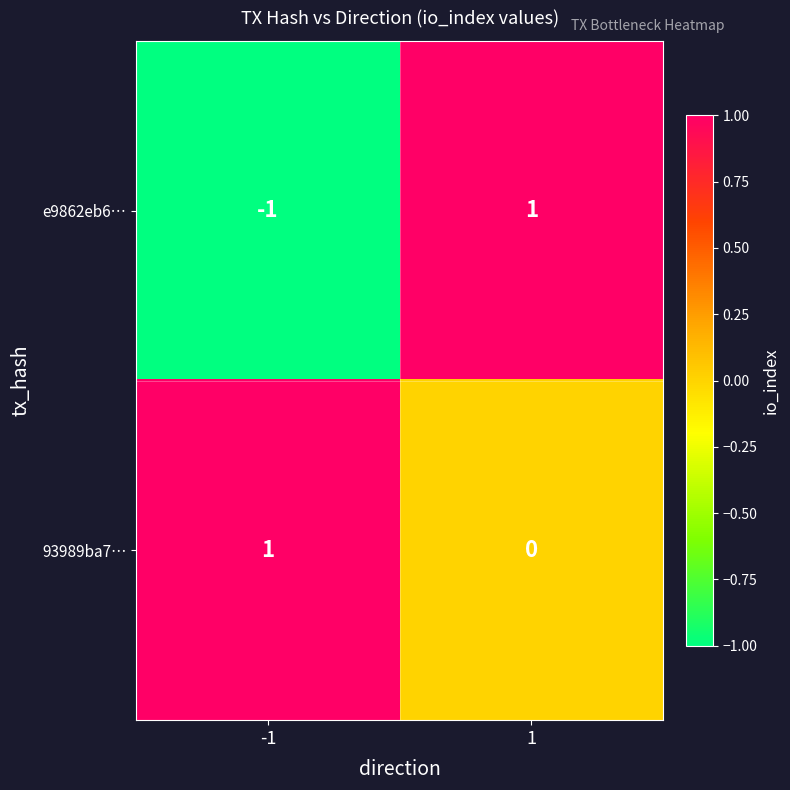

List the series in order of their overall mean, lowest first.

e9862eb6…, 93989ba7…